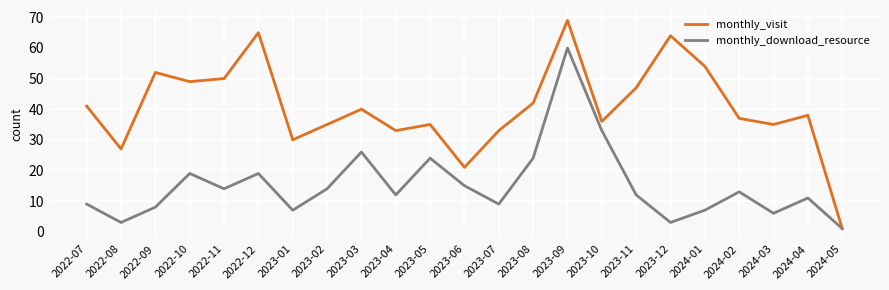

In monthly_download_resource, how many points are higher than both neighbors (excluding endpoints)?

7